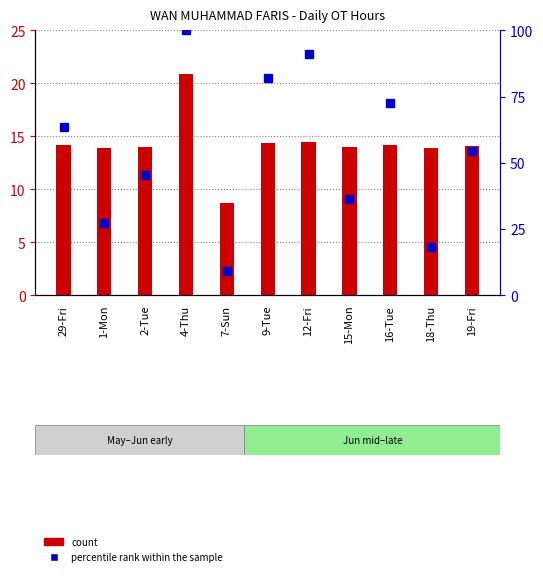

Rank the series by their average value, from highest to lowest.

percentile rank within the sample, count